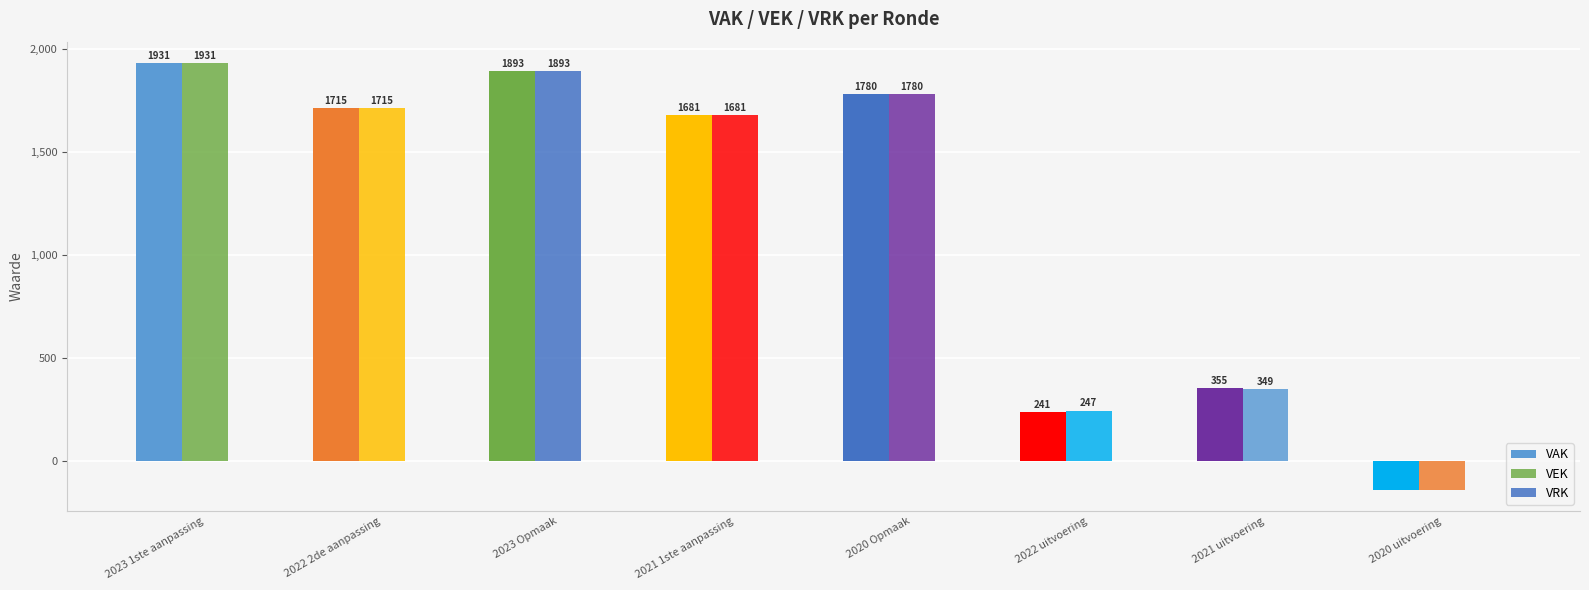

What is the minimum value shown in the chart?

-137